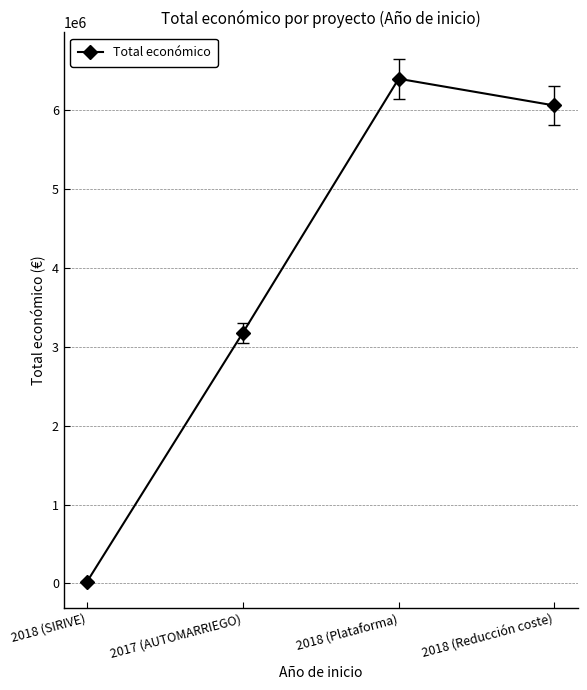

Rank the categories by value from lowest to highest.

2018 (SIRIVE), 2017 (AUTOMARRIEGO), 2018 (Reducción coste), 2018 (Plataforma)